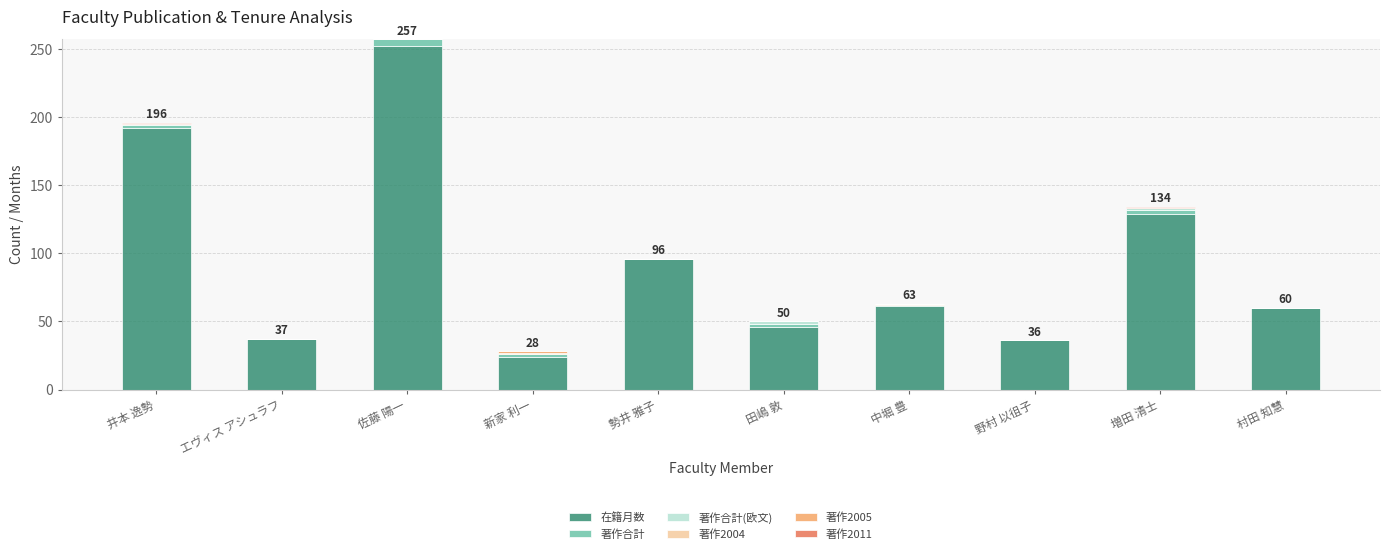

Is it true that 在籍月数 equals 79 at 村田 知慧?

False